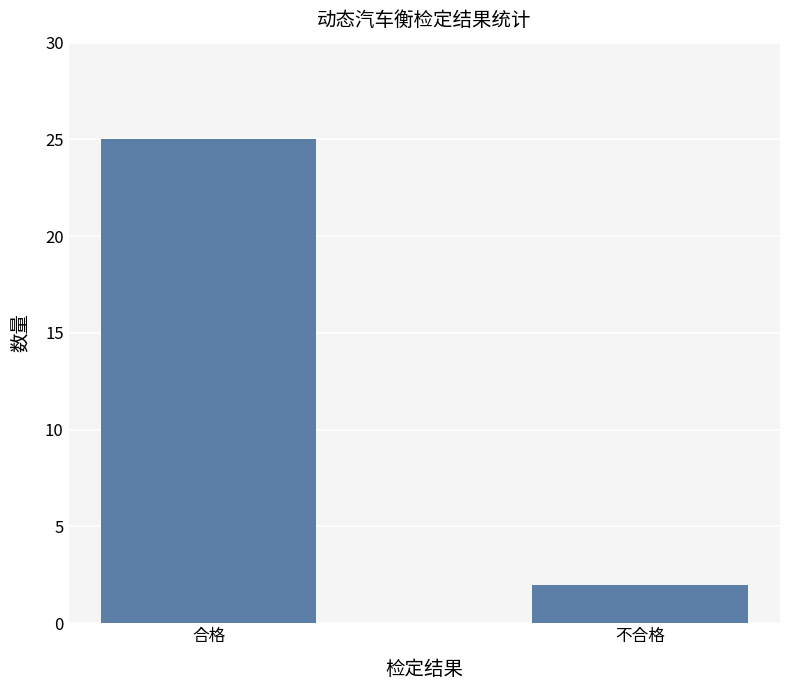

What is the value of the 2nd bar from the left?

2